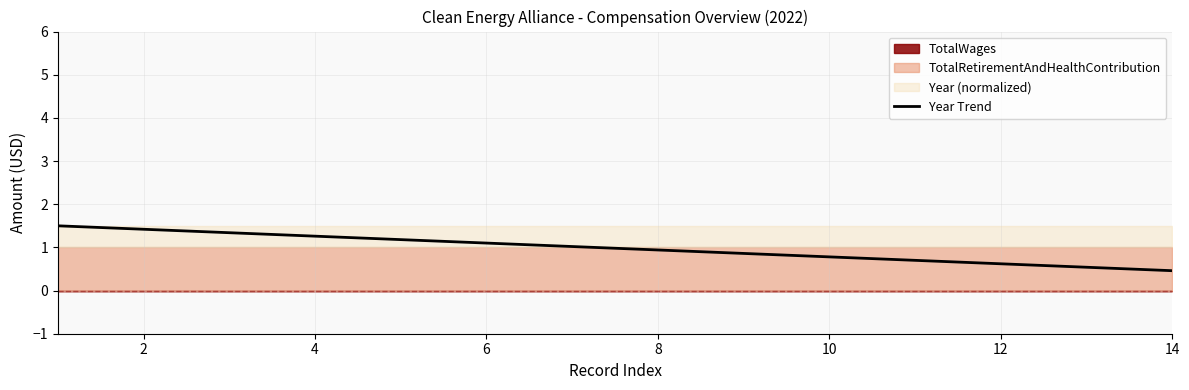

Reading left to right, list all the values displayed in this chart.

1.5	1.4	1.3	1.3	1.2	1.1	1.0	0.9	0.9	0.8	0.7	0.6	0.5	0.5